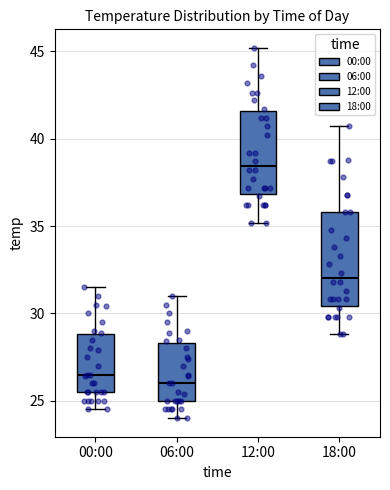

Reading left to right, transcribe this box plot: for each box, give where its median line is, the range the box spans, and where its two whiskers end, as read against the y-axis. The values are not printed on the chart, so give them approximately, as read against the axis.

00:00: median 26.5, box 25.5 to 29.0, whiskers 24.5 to 31.5
06:00: median 26.0, box 25.0 to 28.5, whiskers 24.0 to 31.0
12:00: median 38.5, box 37.0 to 41.5, whiskers 35.0 to 45.0
18:00: median 32.0, box 30.5 to 36.0, whiskers 29.0 to 40.5